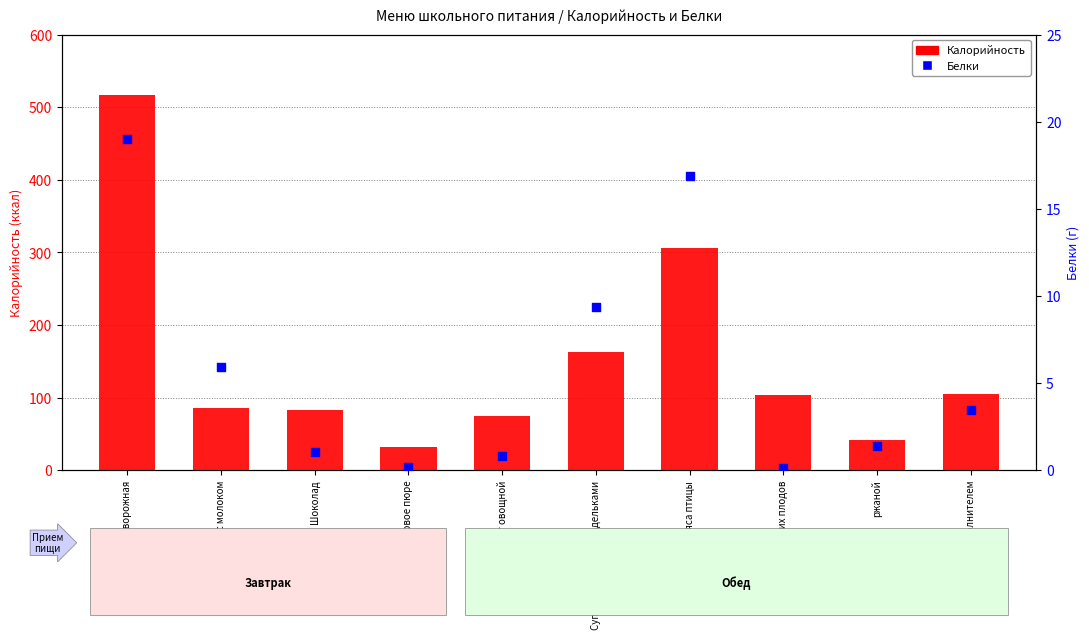

Which series has the largest total across all categories?

Калорийность